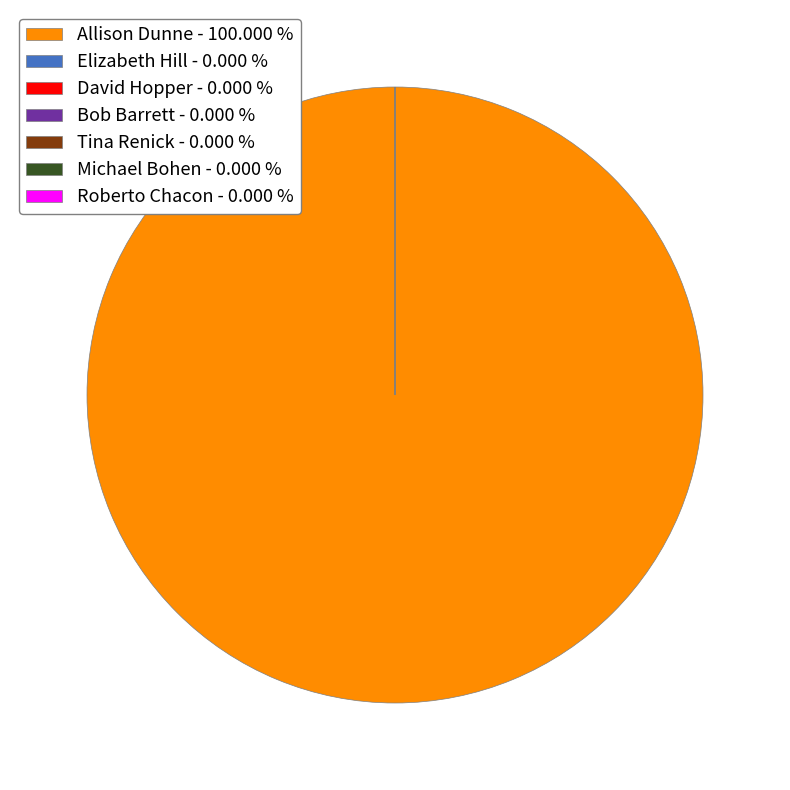

Rank the categories by value from highest to lowest.

Allison Dunne, Elizabeth Hill, David Hopper, Bob Barrett, Tina Renick, Michael Bohen, Roberto Chacon